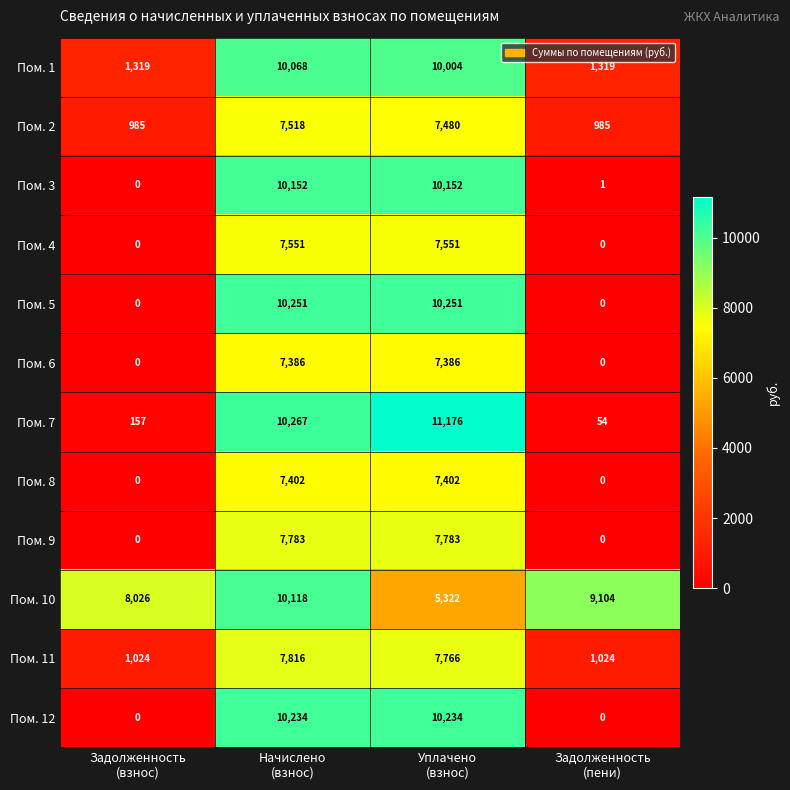

Which series has the largest total across all categories?

Пом. 10